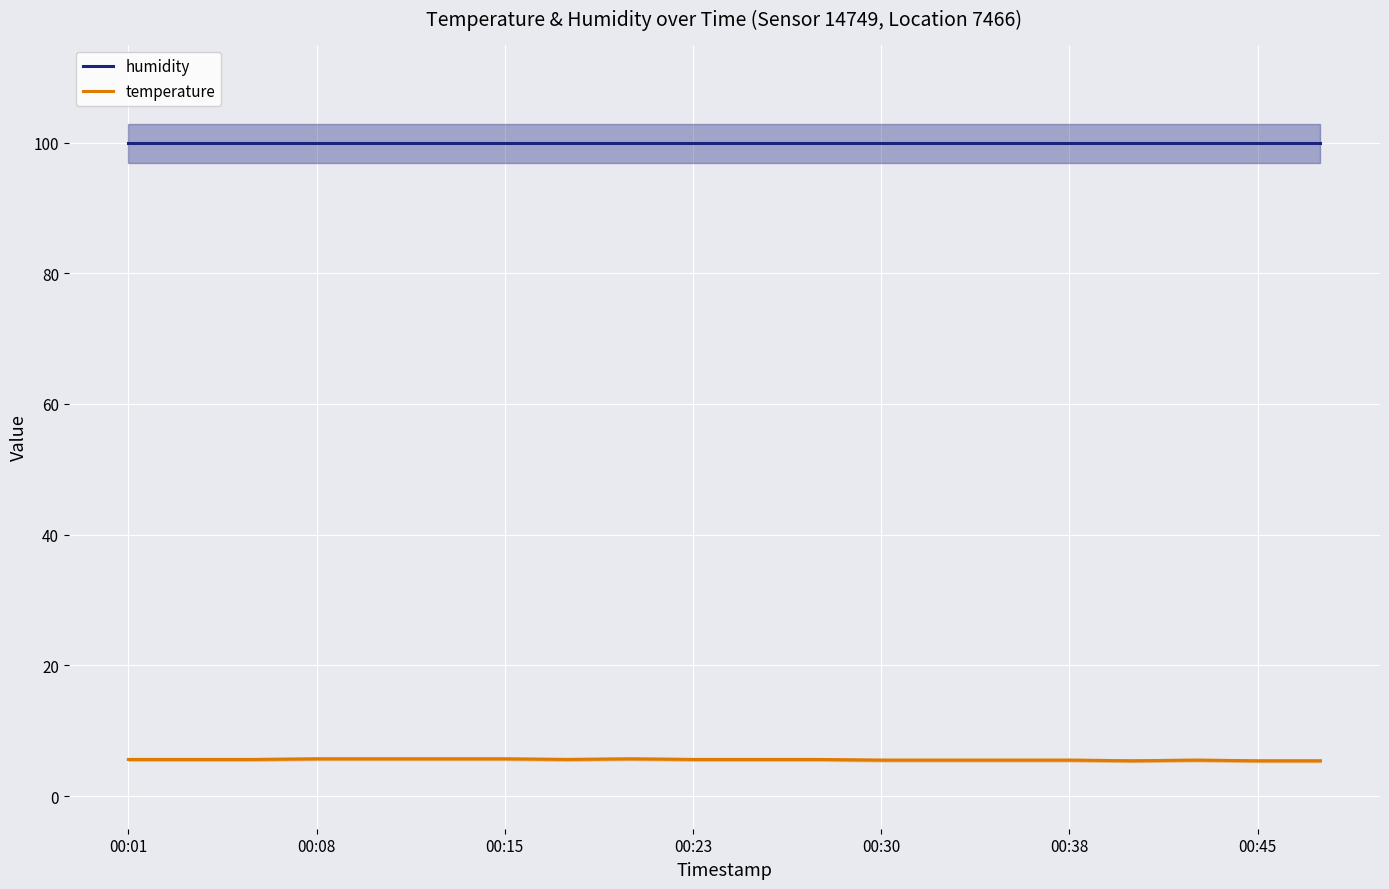

At how many categories does at least one series exceed 26?

20